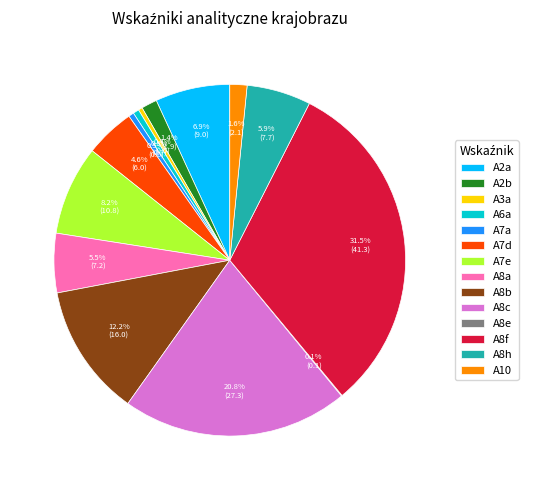

Which has a higher value, A10 or A3a?

A10